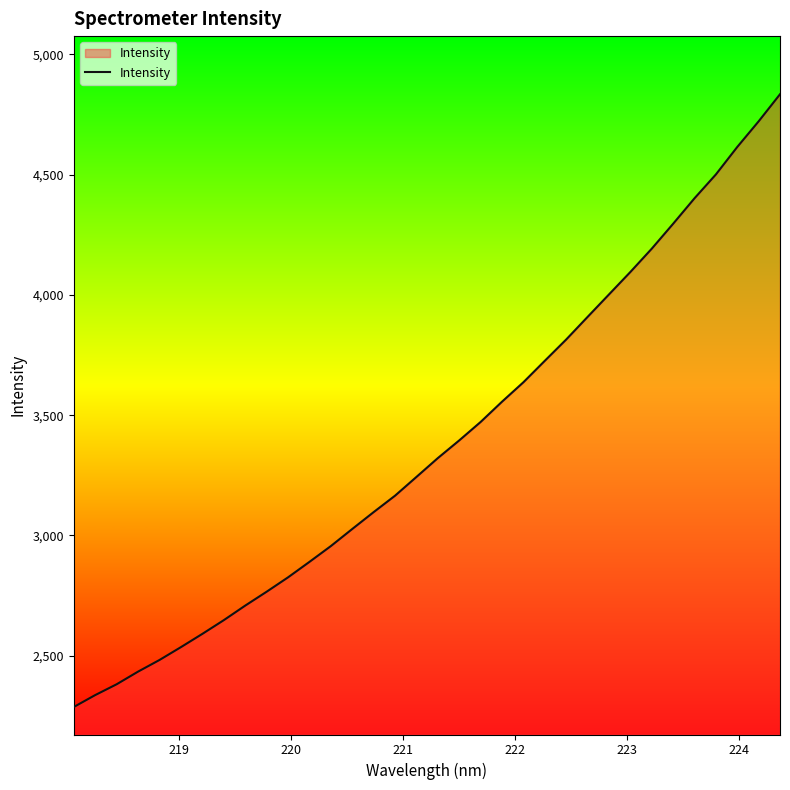

How many lines are shown in the chart?

1